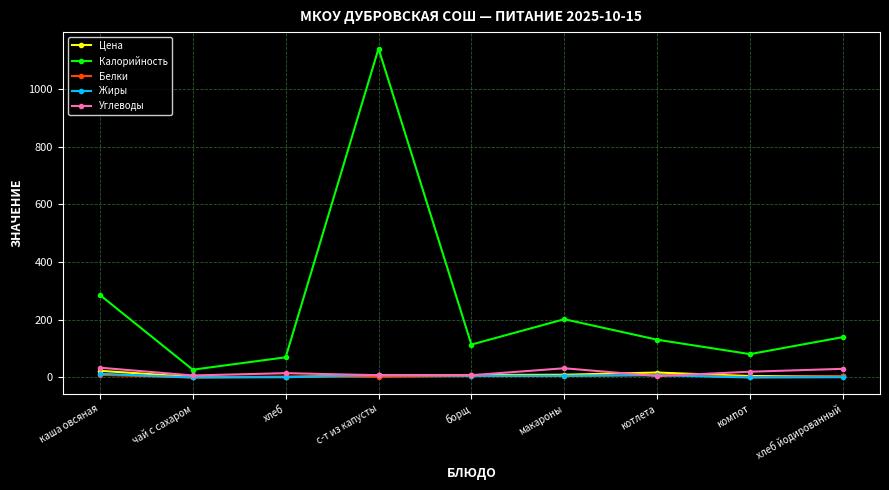

What are all the series names shown in the legend?

Цена, Калорийность, Белки, Жиры, Углеводы